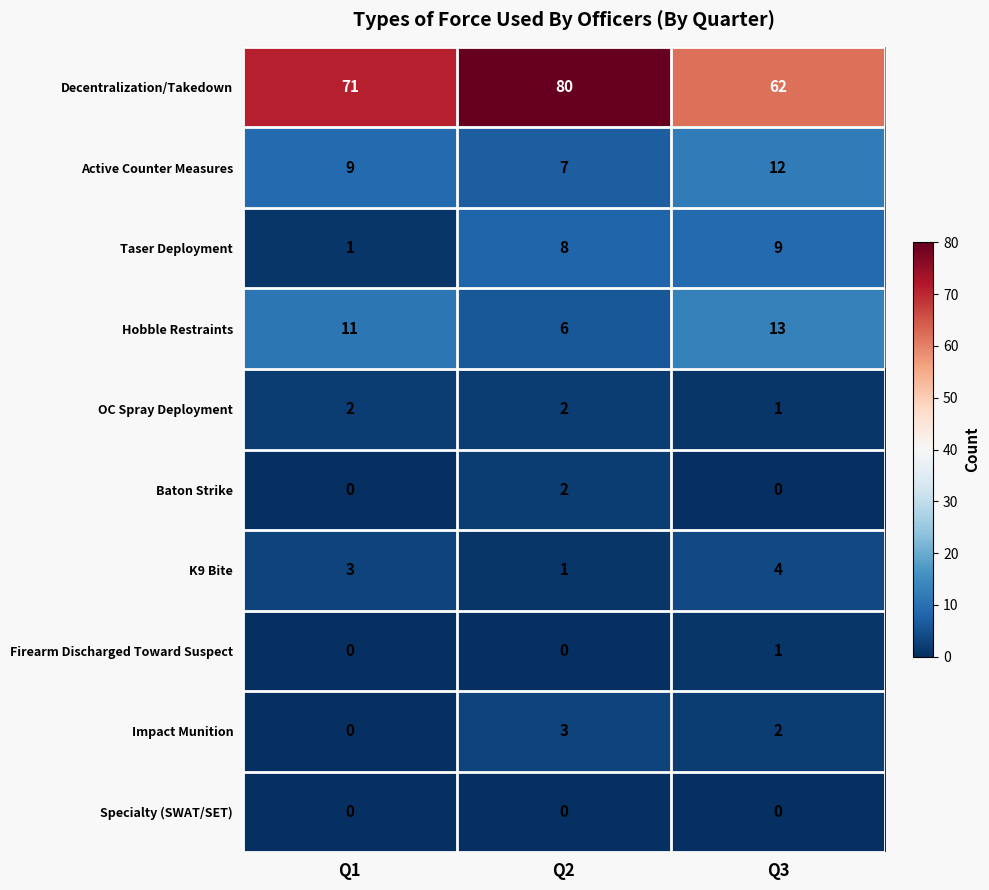

What is the spread (max minus min) of values at Q2?

80